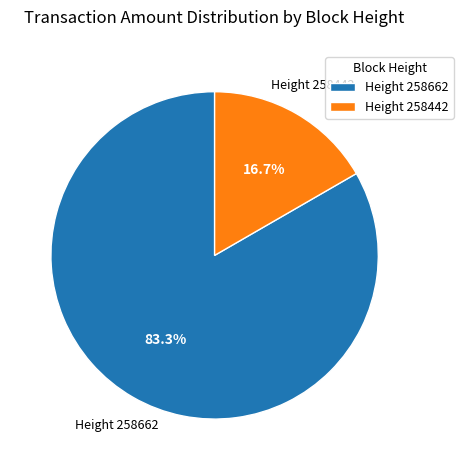

Between Height 258662 and Height 258442, which is larger?

Height 258662